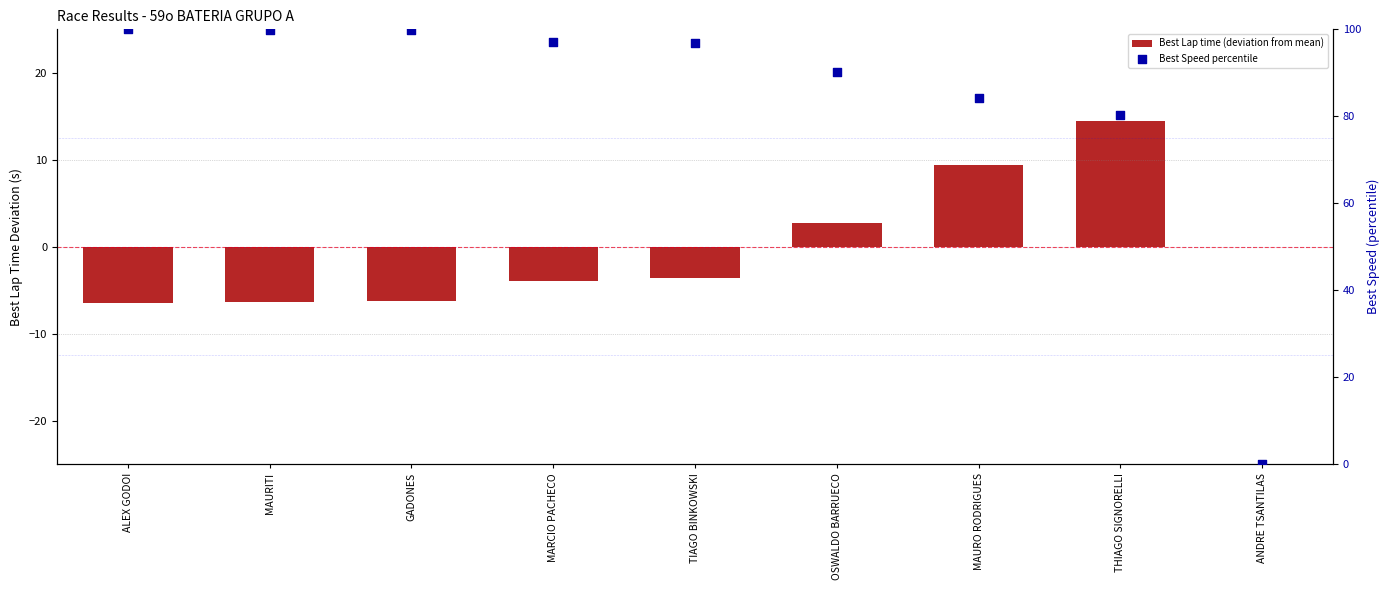

At how many categories does at least one series exceed 38?

8